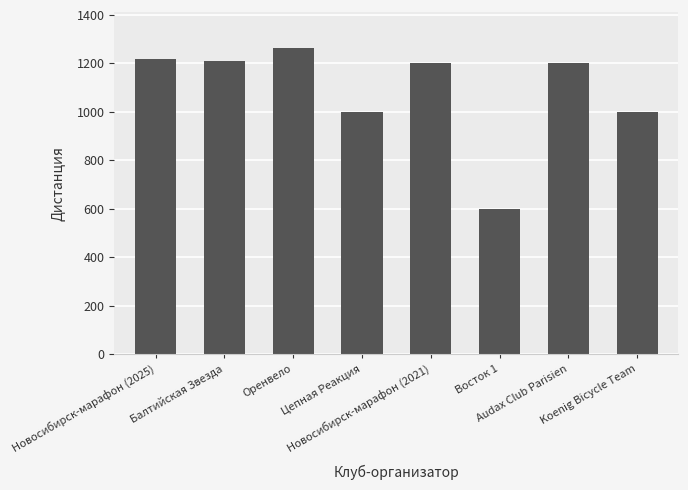

What is the average value?

1086